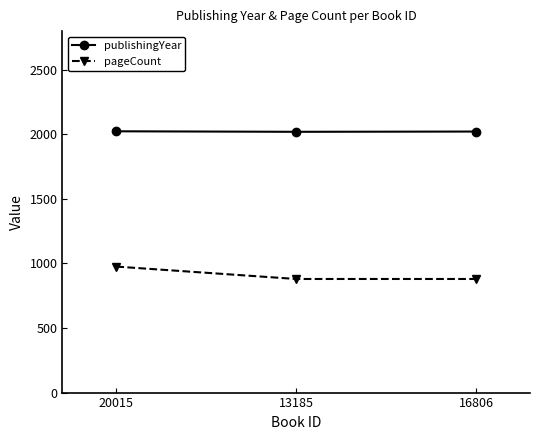

What is the difference between the maximum and minimum values in the pageCount series?

96